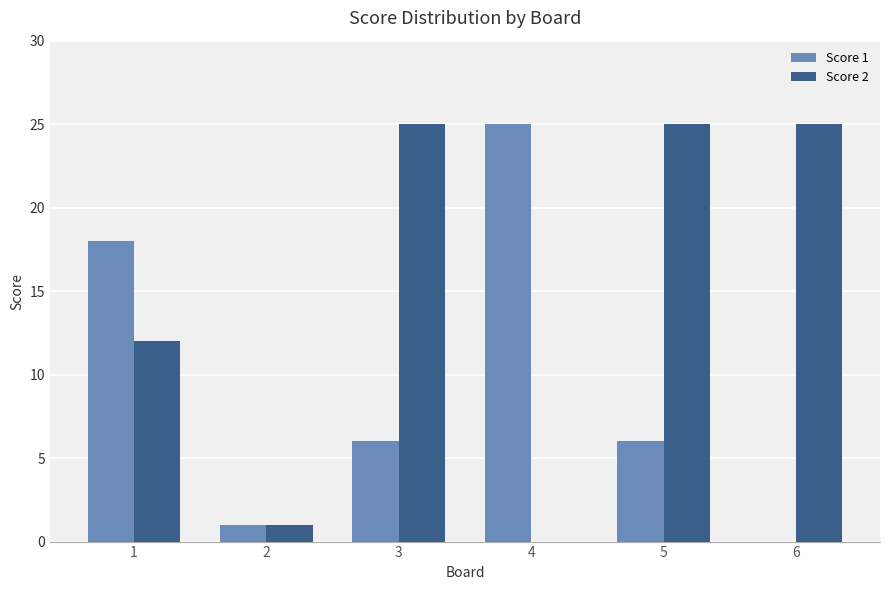

Reading left to right, extract all data points from this chart.

Score 1: 18	1	6	25	6	0
Score 2: 12	1	25	0	25	25